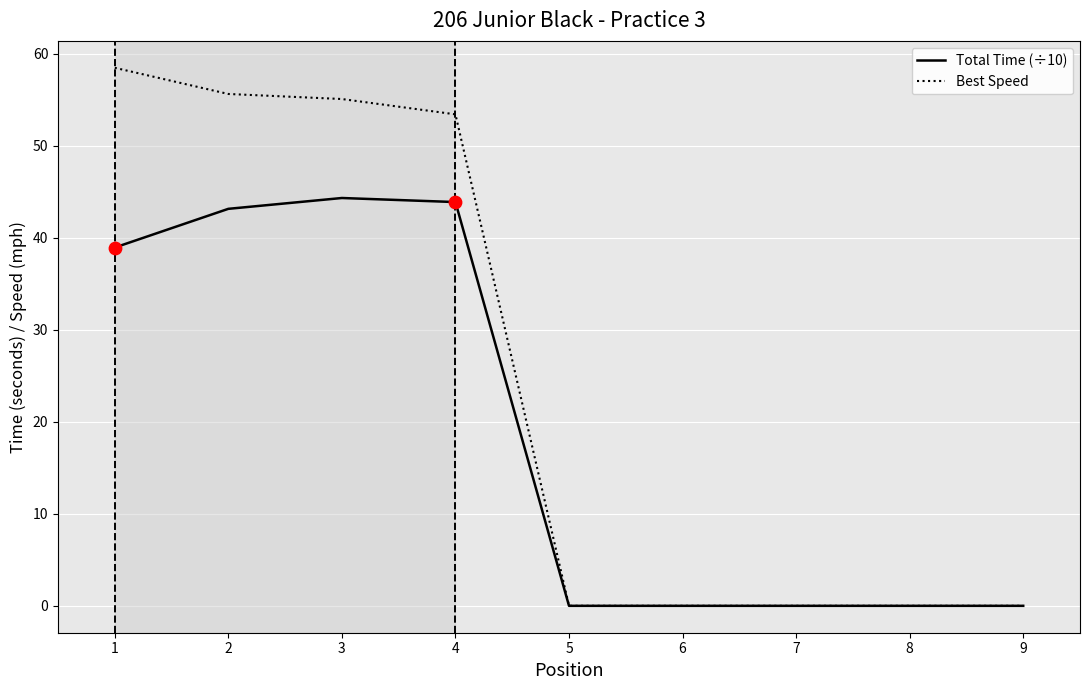

Is the value of Total Time (÷10) at 1 greater than the value of Best Speed at 2?

No